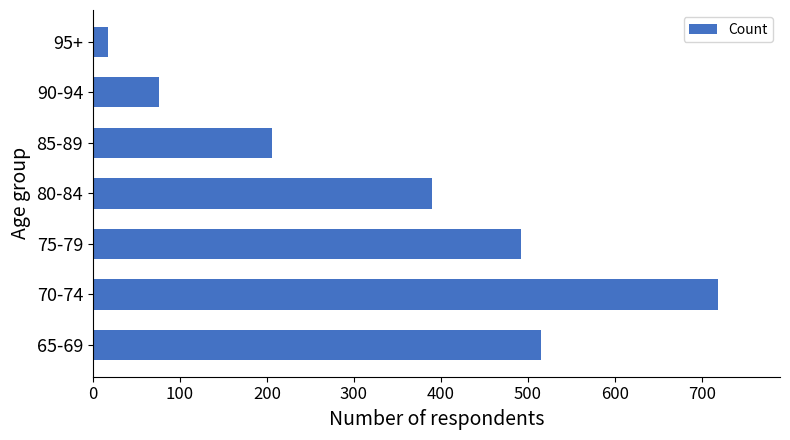

How many categories are shown in the chart?

7